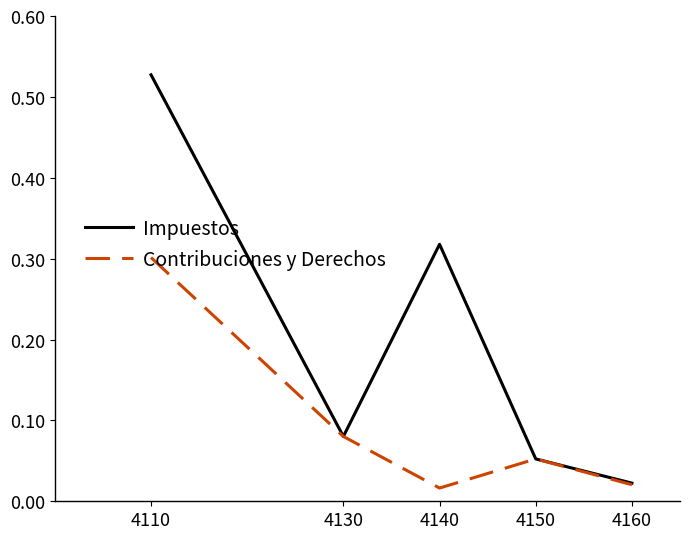

At which label is Impuestos closest to 0?

4160